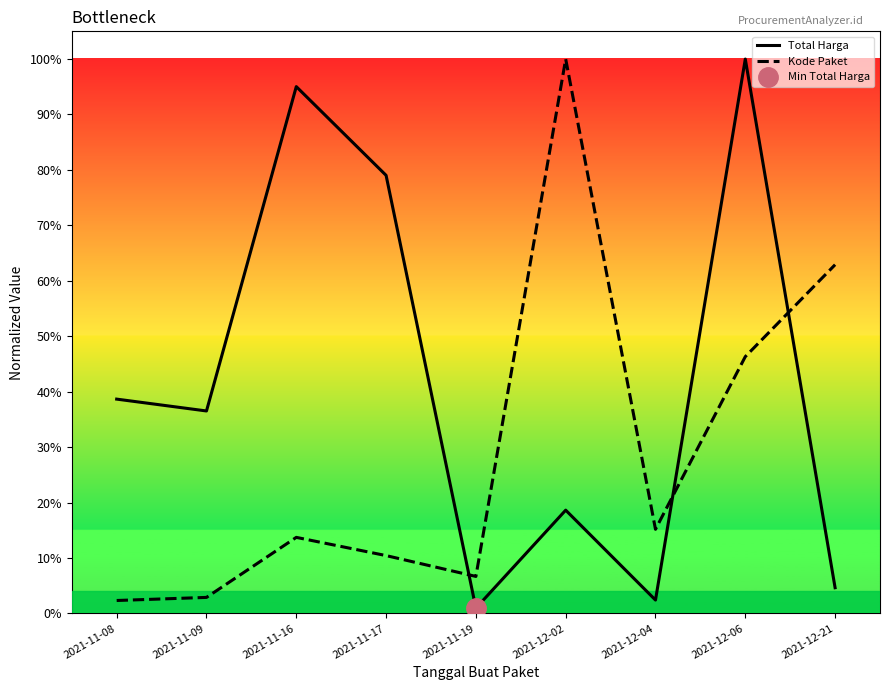

Does the chart display data point markers on the line(s)?

No